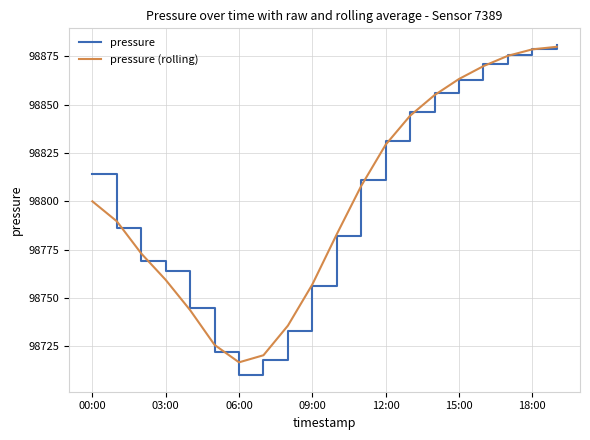

How many interior local valleys does the pressure (rolling) series have?

1